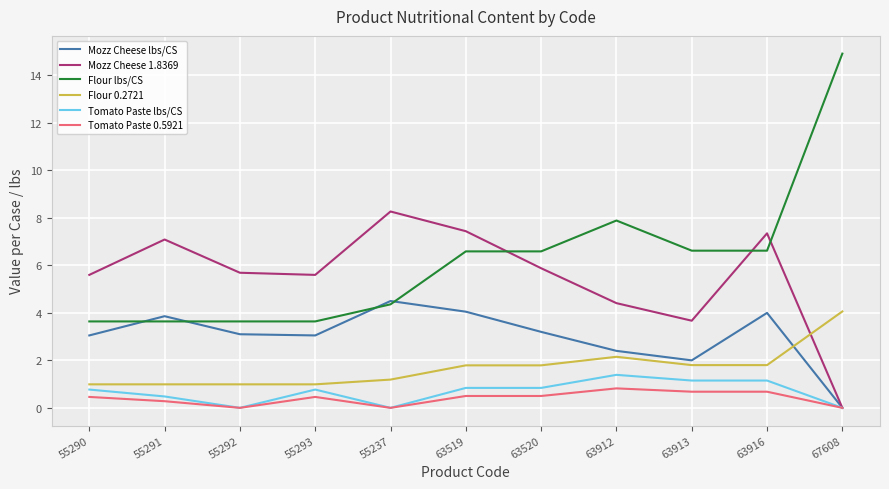

Is it true that Flour 0.2721 equals 1.3 at 63912?

False